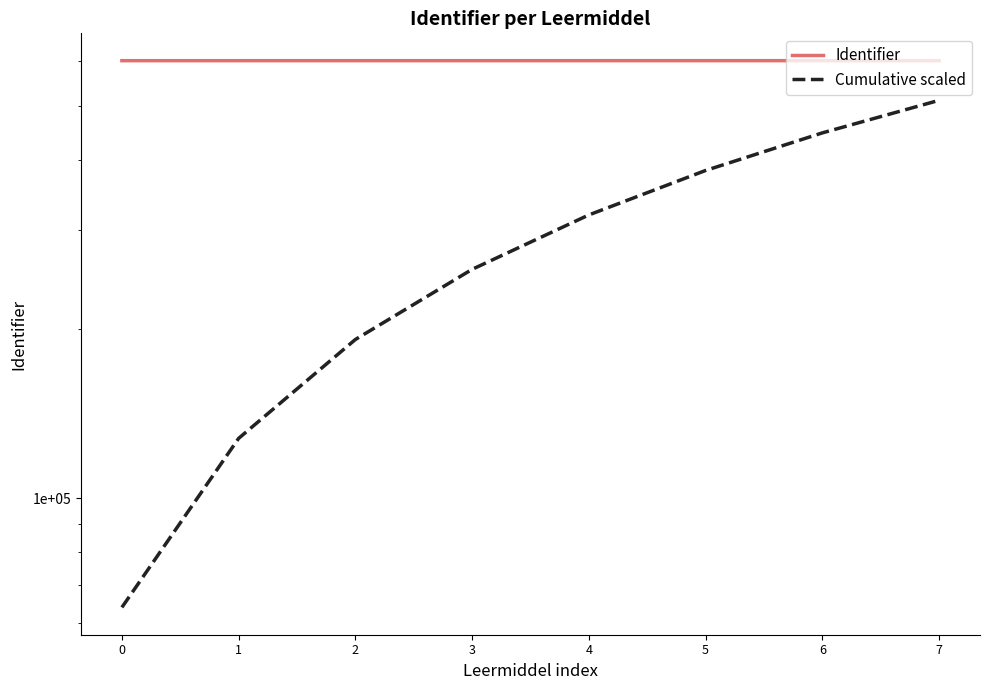

The value of Cumulative scaled at 2 is 328358.5. True or false?

False